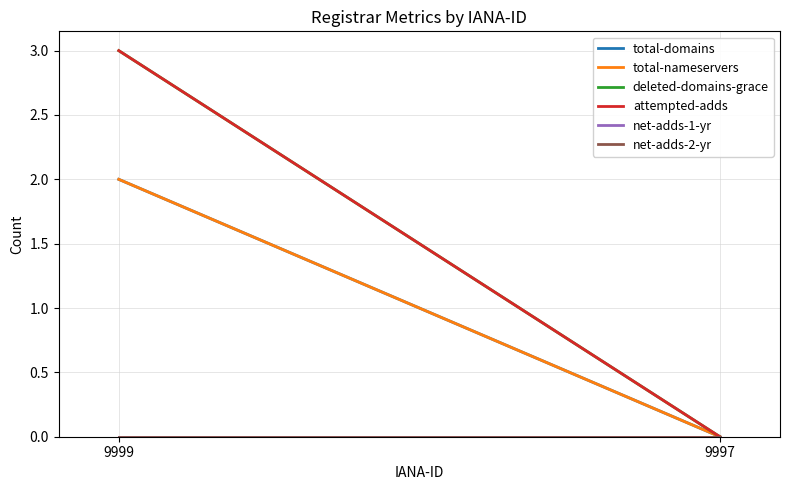

Where is total-domains nearest to the value 1?

9999